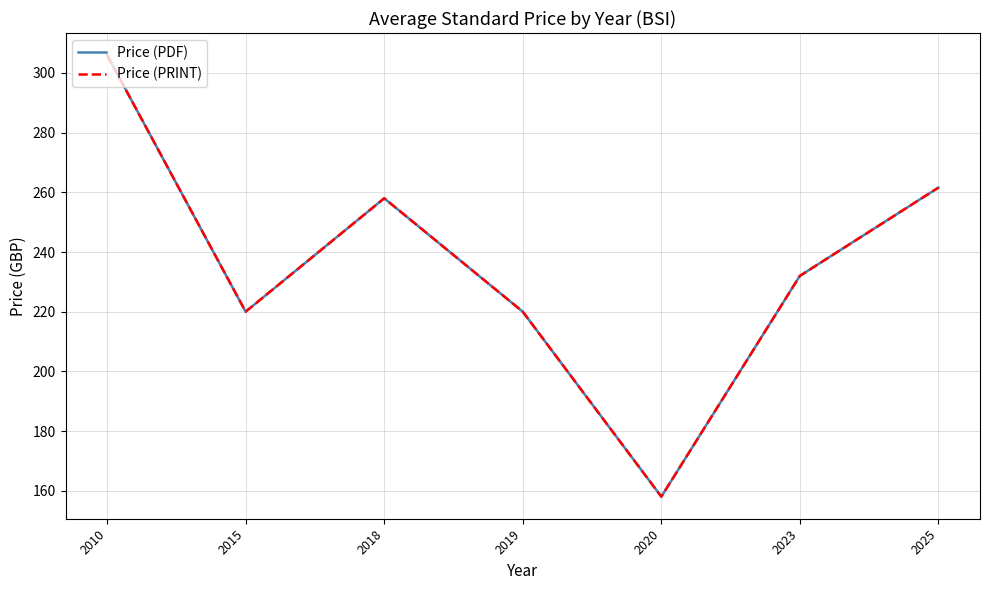

What is the greatest value displayed?

306.0